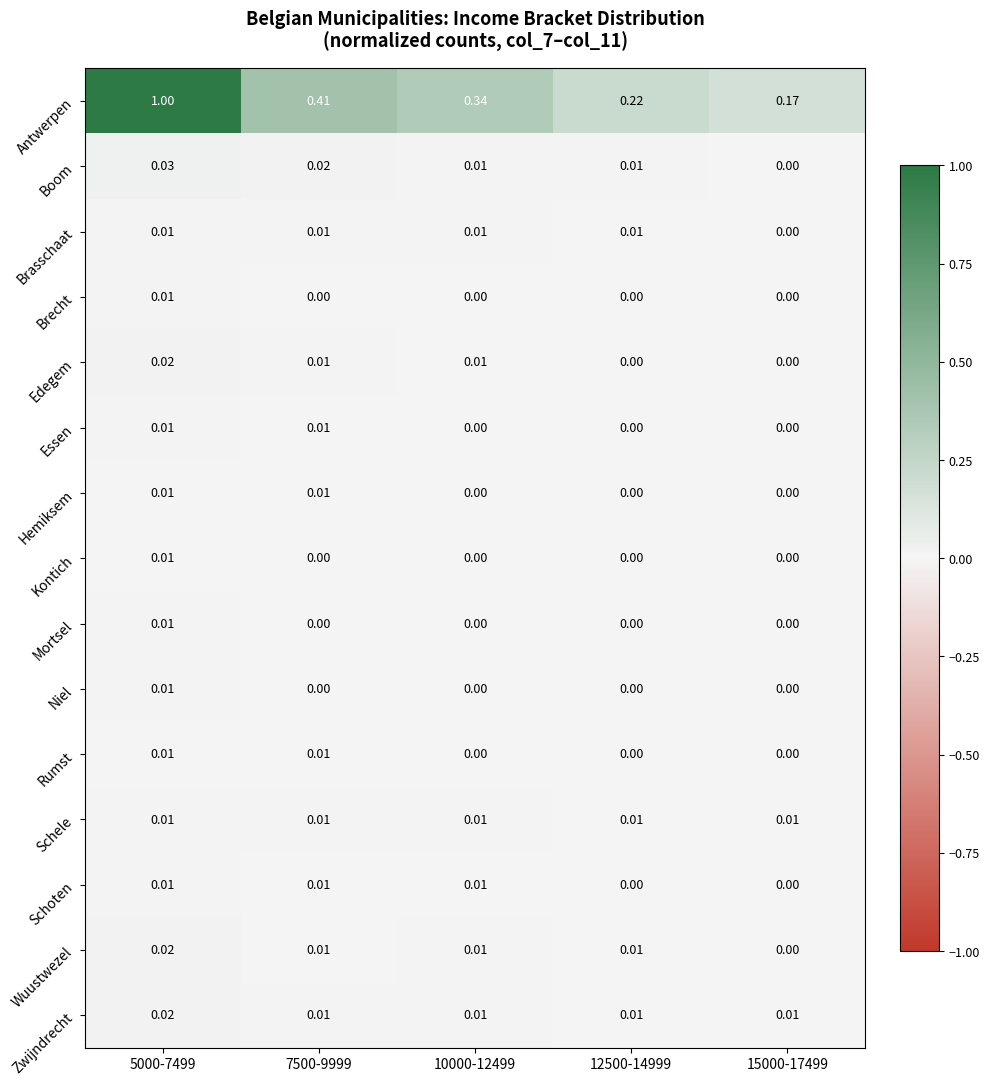

Is the value of Schele at 7500-9999 greater than the value of Mortsel at 10000-12499?

Yes